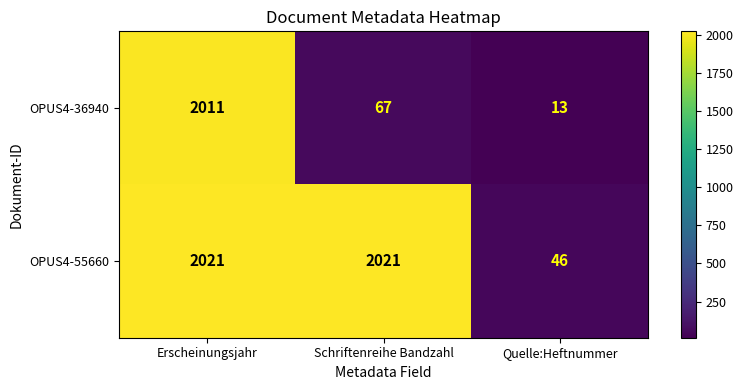

What is the difference between the highest and lowest values at Quelle:Heftnummer?

33